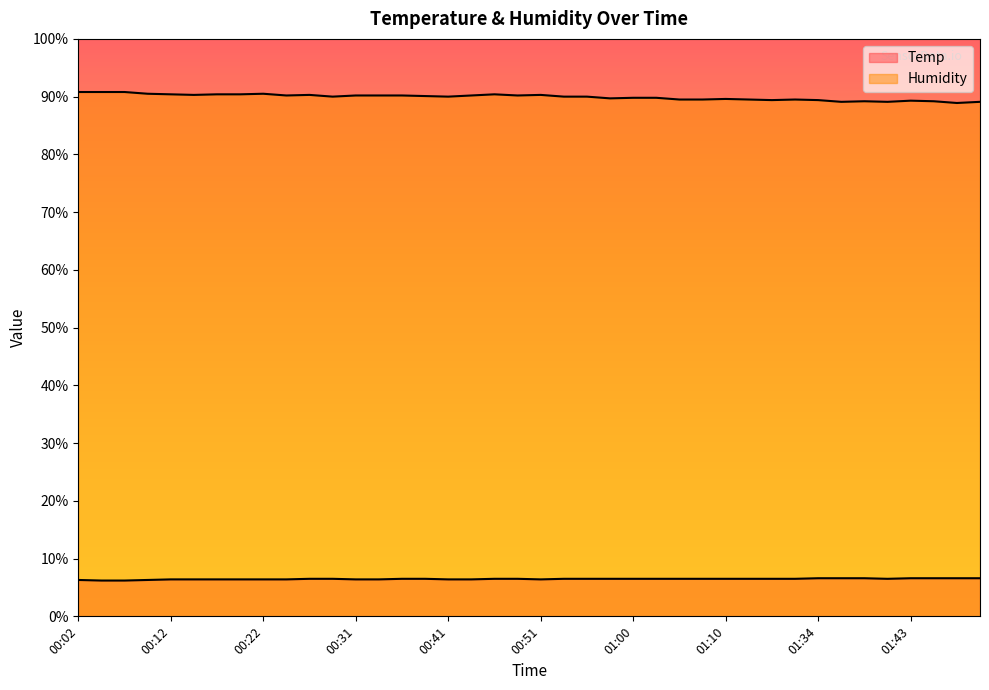

What value does the Humidity series have at 00:04?

90.8